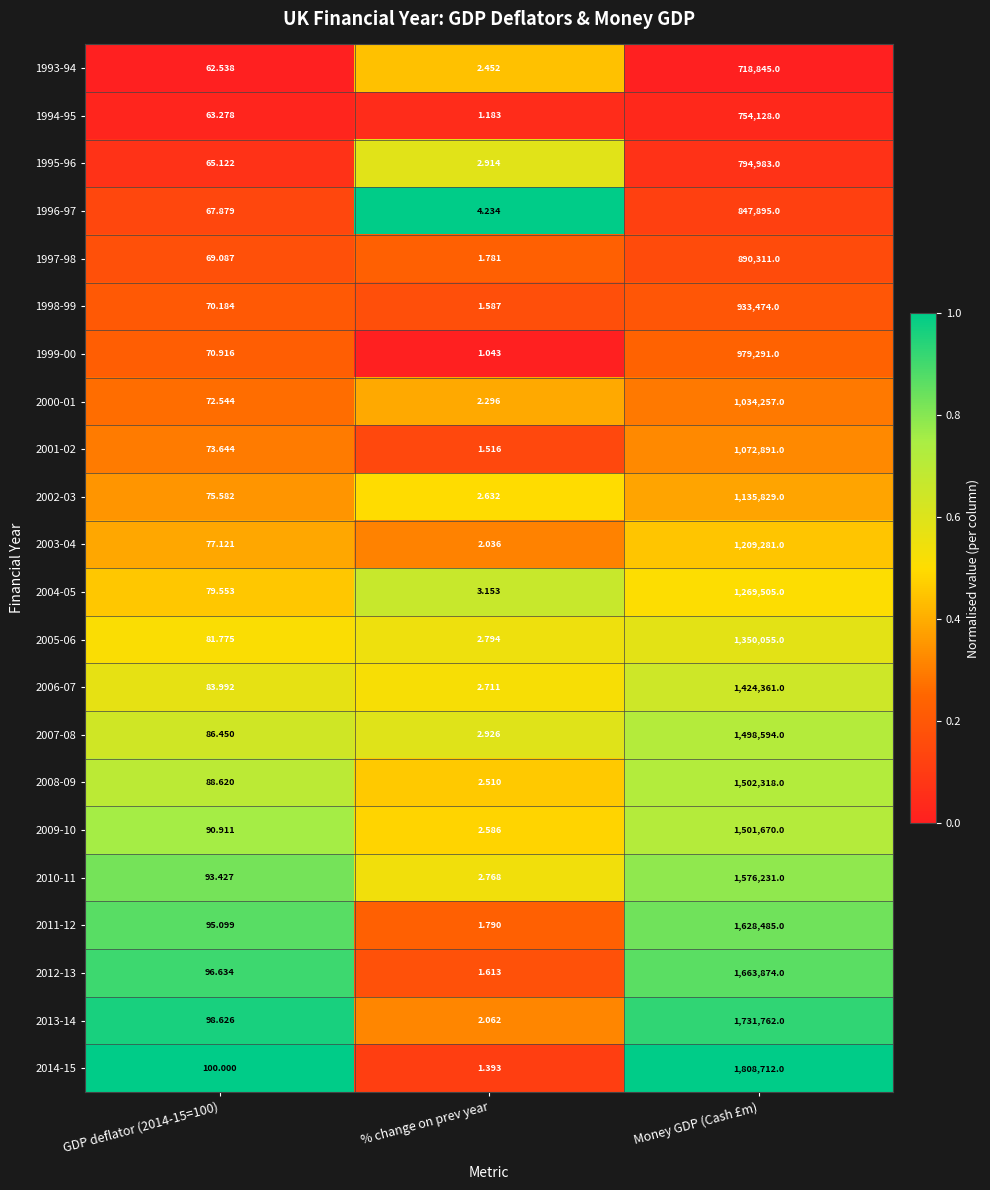

List the series in order of their peak value, highest first.

2014-15, 2013-14, 2012-13, 2011-12, 2010-11, 2008-09, 2009-10, 2007-08, 2006-07, 2005-06, 2004-05, 2003-04, 2002-03, 2001-02, 2000-01, 1999-00, 1998-99, 1997-98, 1996-97, 1995-96, 1994-95, 1993-94